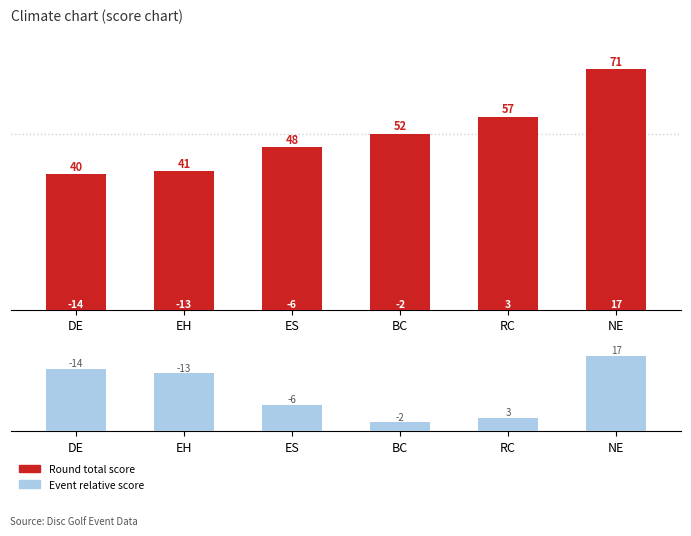

What are all the series names shown in the legend?

round_total_score, event_relative_score